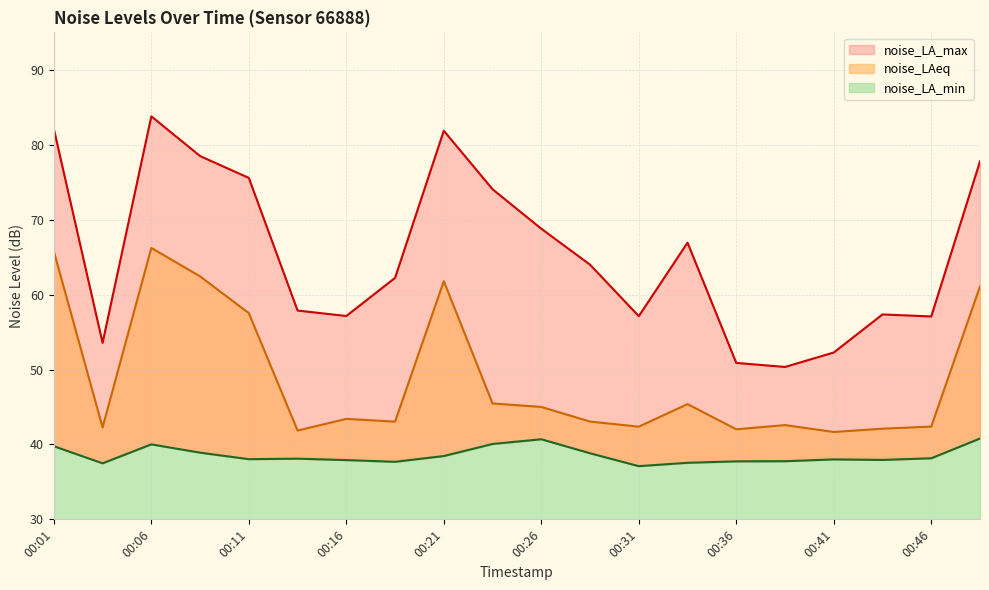

Which category has the lowest value across all series?

00:31